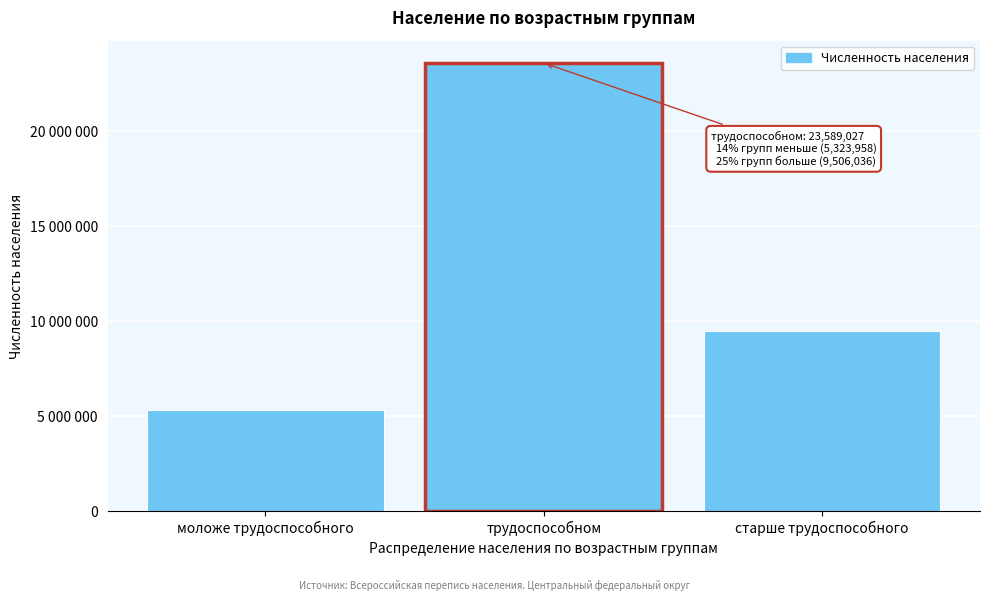

Does the chart contain any negative values?

No